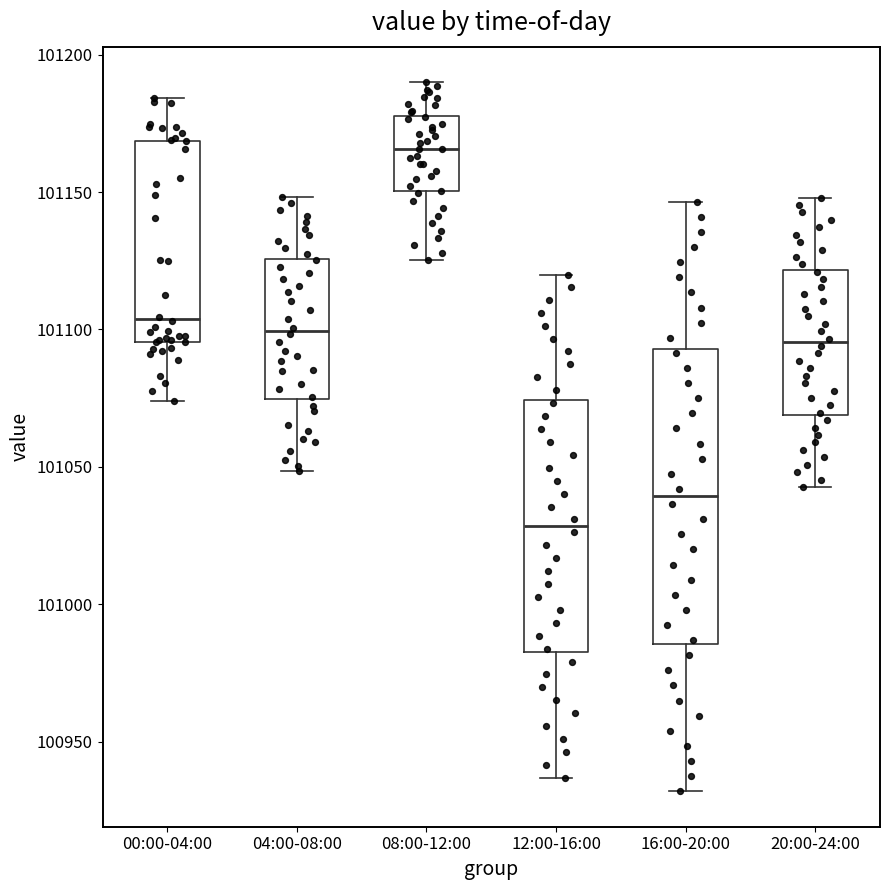

Where does the median line of the box for 00:00-04:00 sit on the y-axis? The values are not printed on the chart, so give them approximately, as read against the axis.

101105